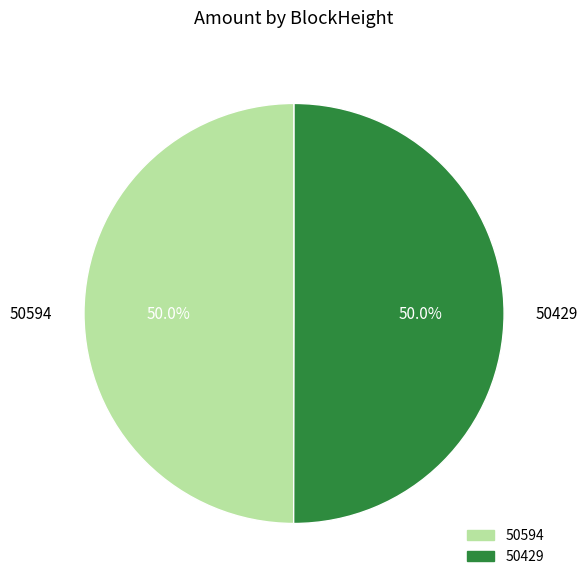

To the nearest percent, what is the average slice percentage?

50%